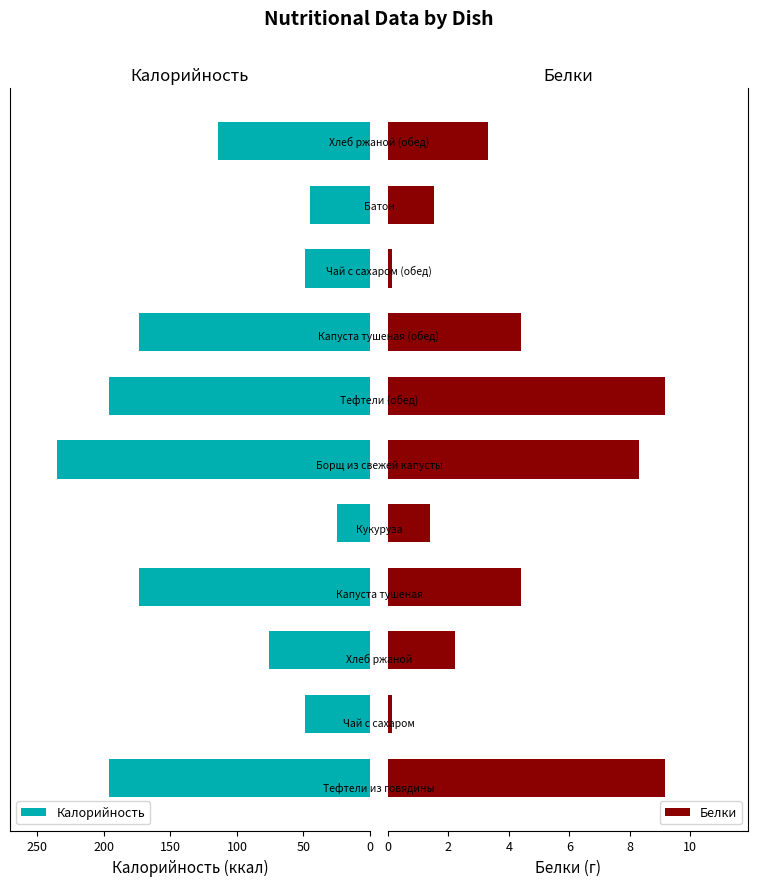

What is the average value of the Белки series?

4.0